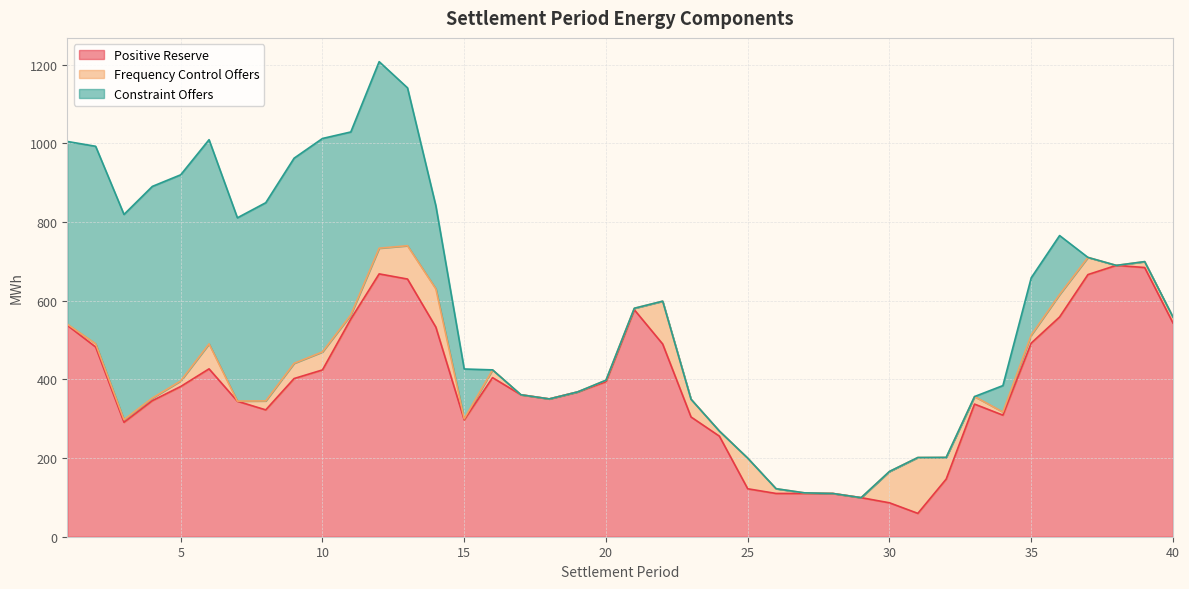

At 25, list the series in order from smallest to largest.

Constraint Offers, Frequency Control Offers, Positive Reserve